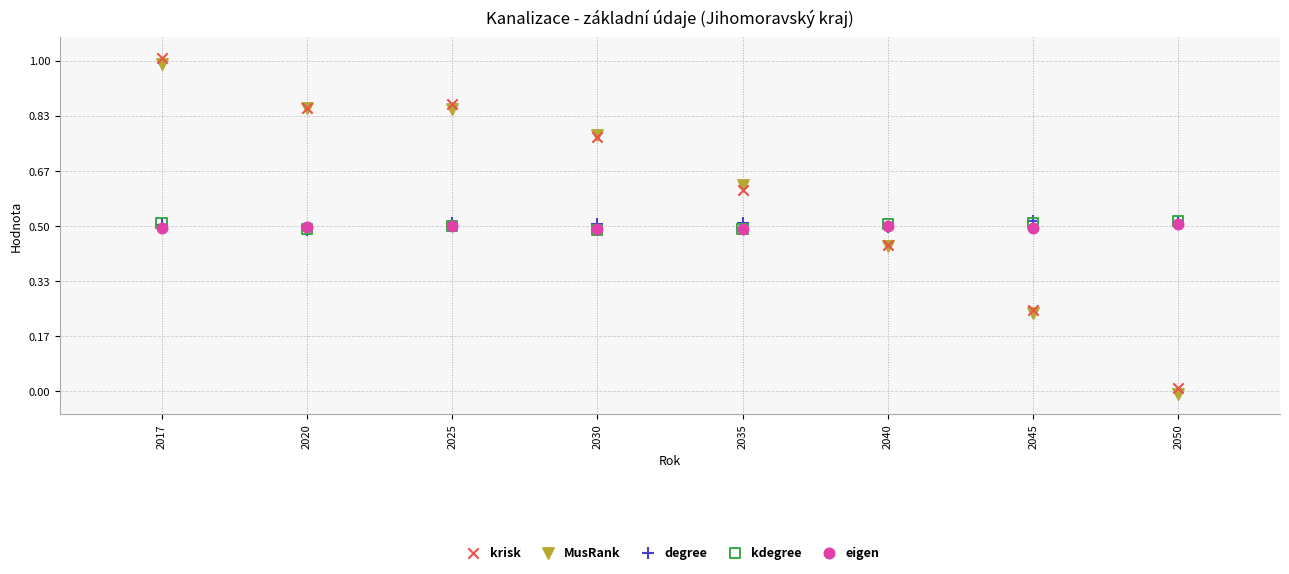

Which series has the largest Y range (max minus min)?

krisk